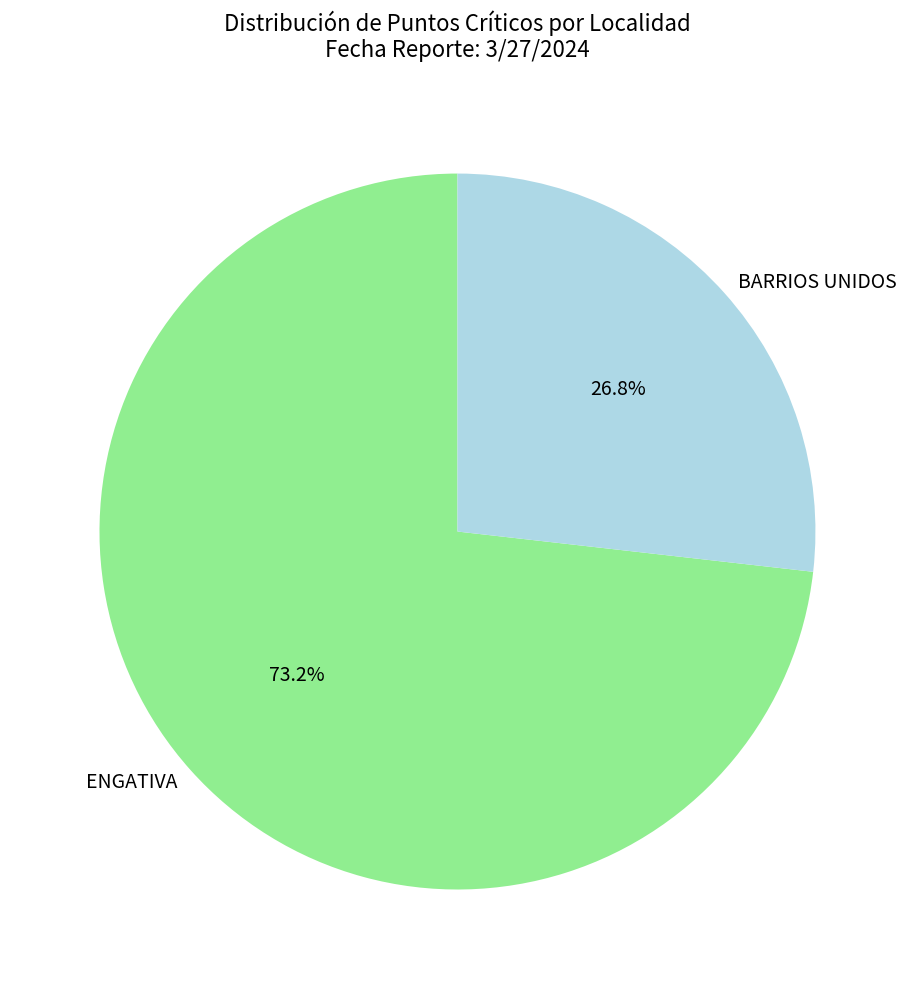

To the nearest percent, what is the average slice percentage?

50%